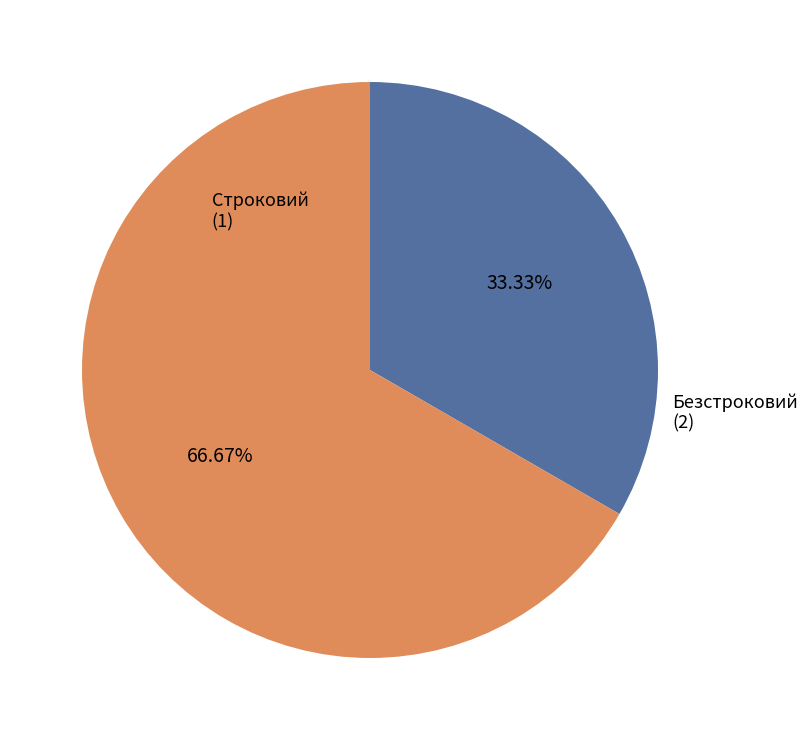

Rank the categories by value from lowest to highest.

Строковий, Безстроковий